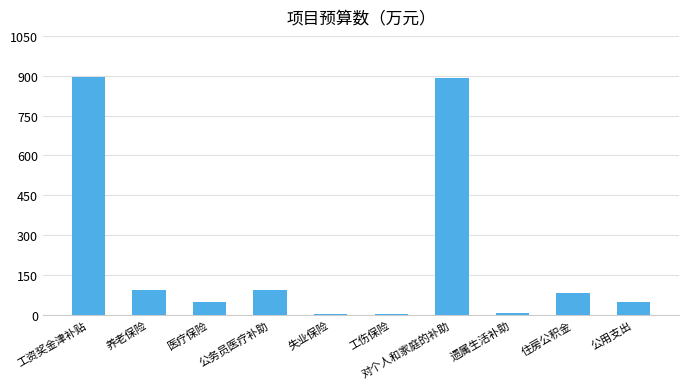

How many categories are shown in the chart?

10